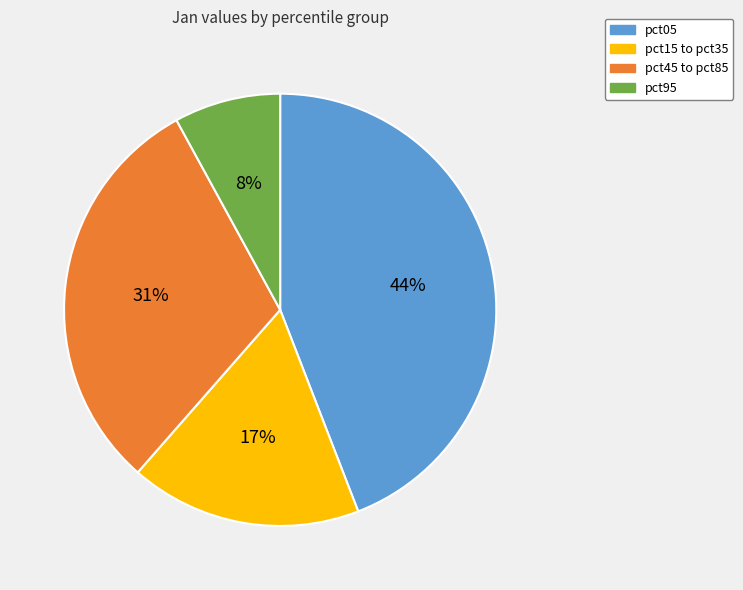

Does any single category account for the majority?

No